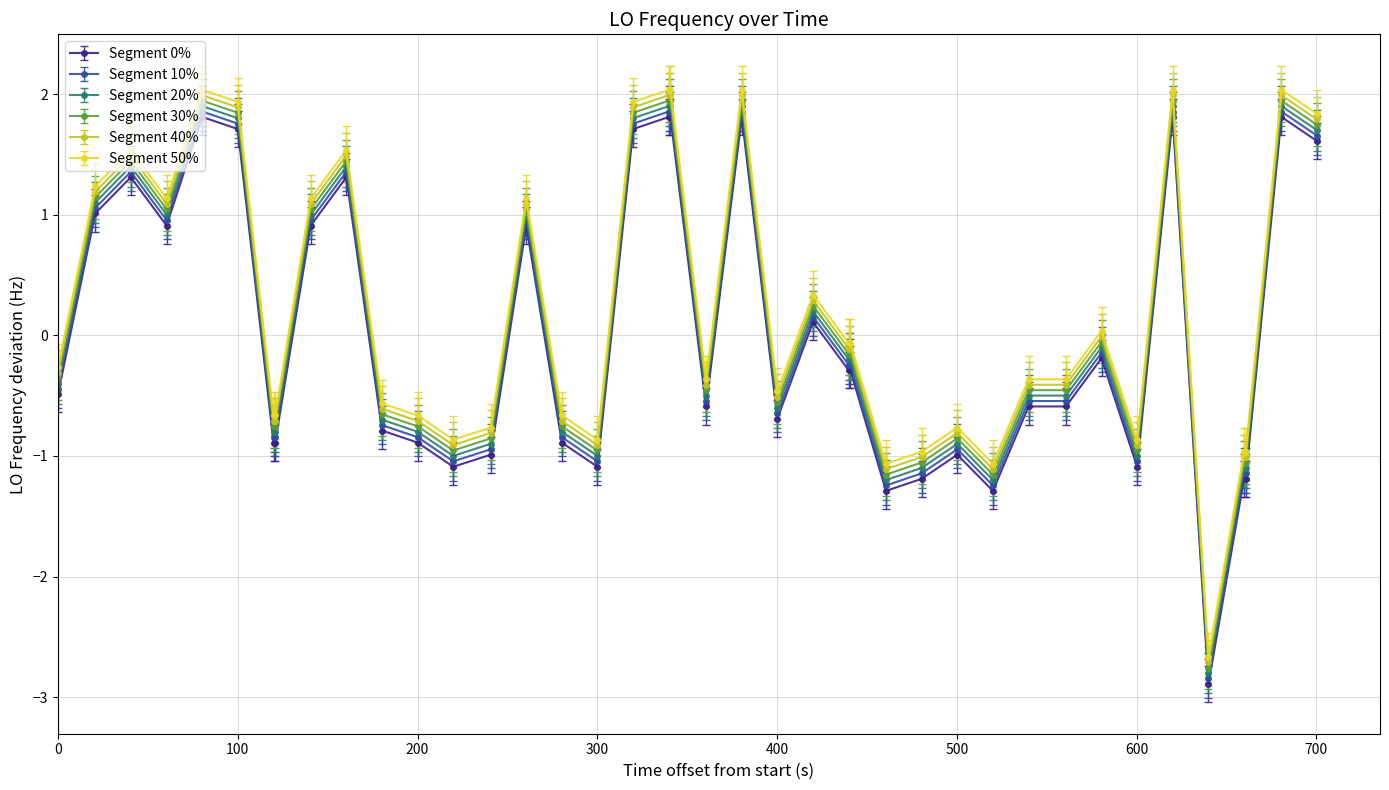

What is the value of the Segment 50% point at the 3rd from the left?

1.5